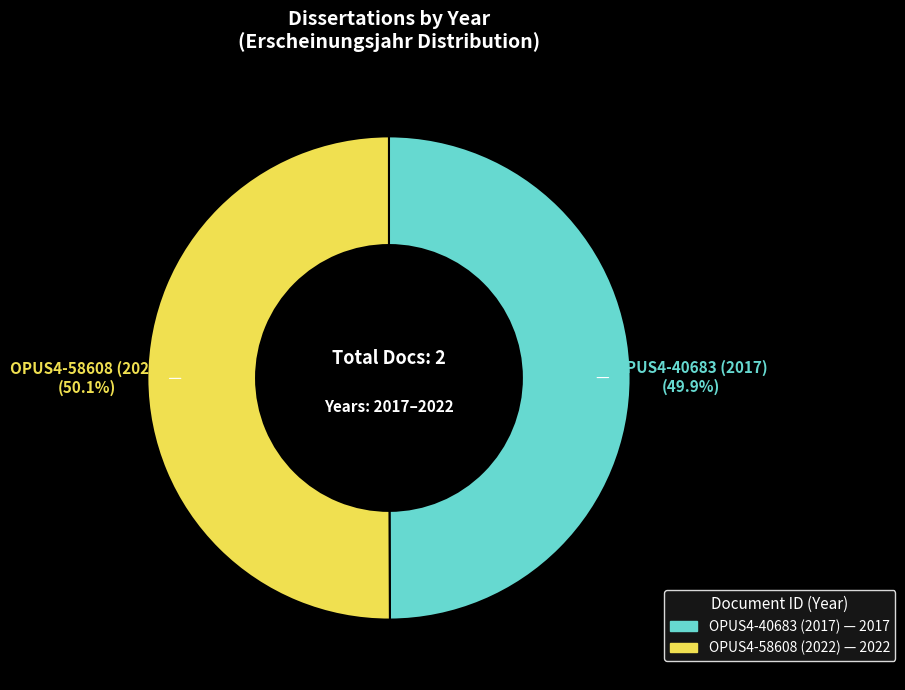

Count the number of slices in the pie.

2